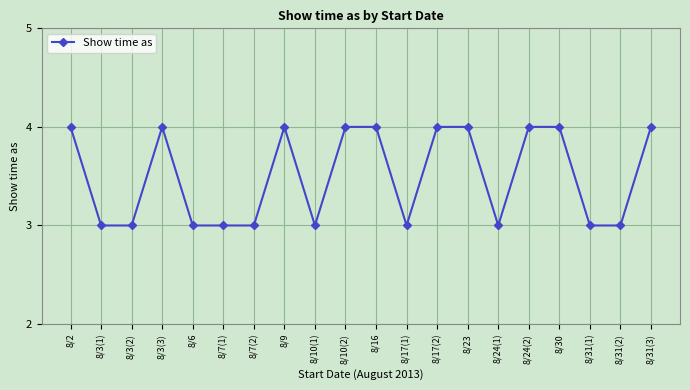

Which has a higher value, 8/17(2) or 8/31(2)?

8/17(2)